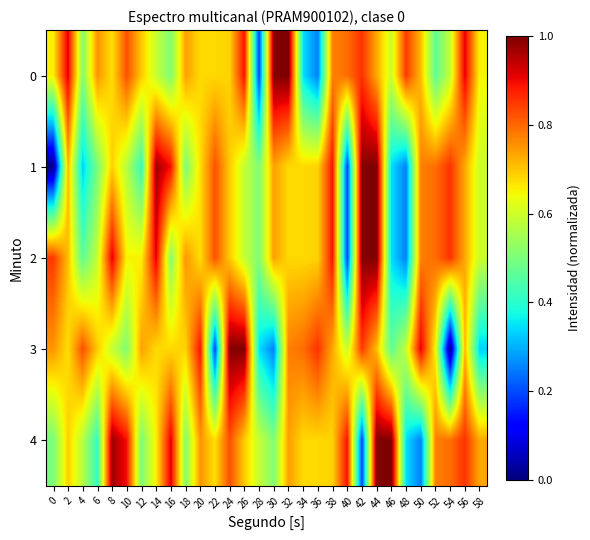

What is the greatest value displayed?

1.0